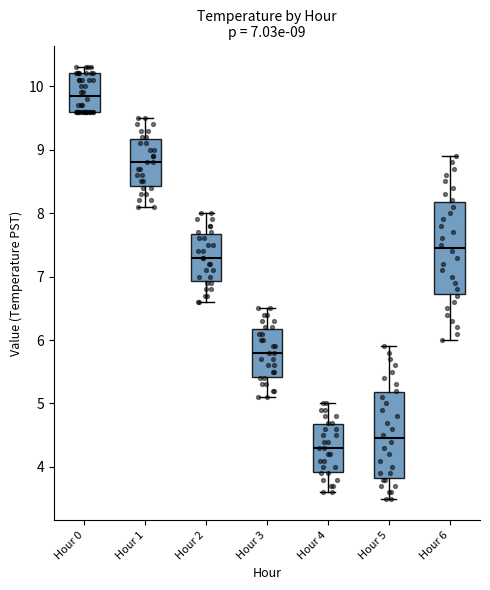

Which box's median line is the highest?

Hour 0